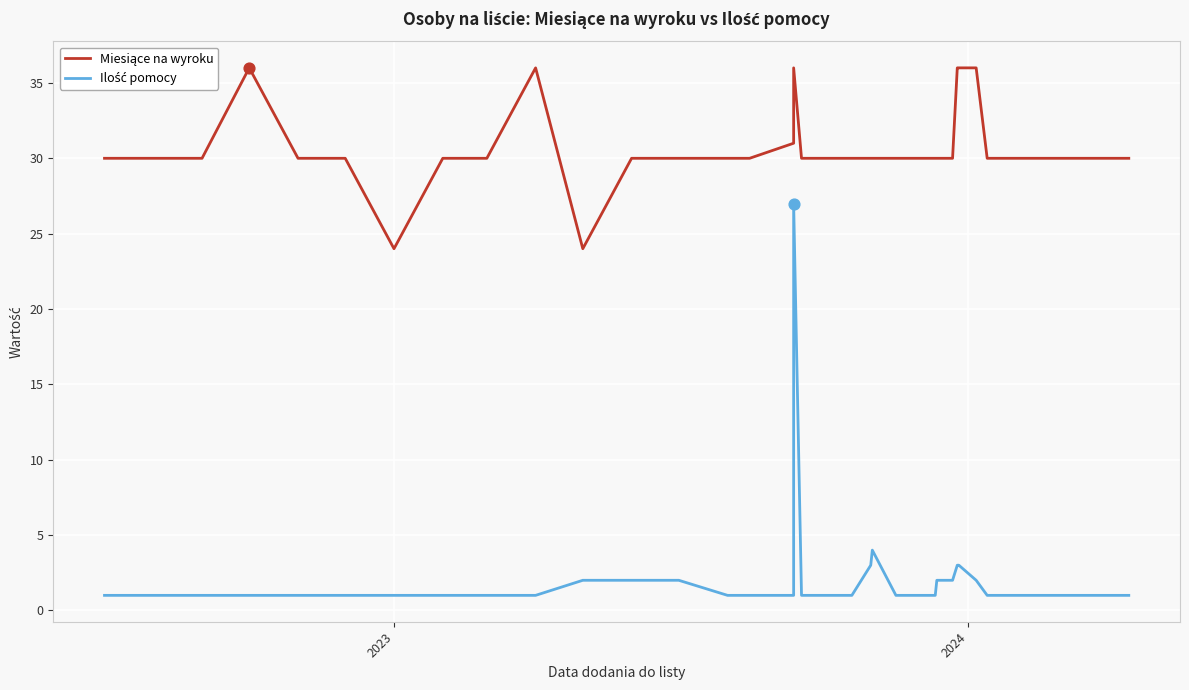

Which series has the largest total across all categories?

Miesiące na wyroku